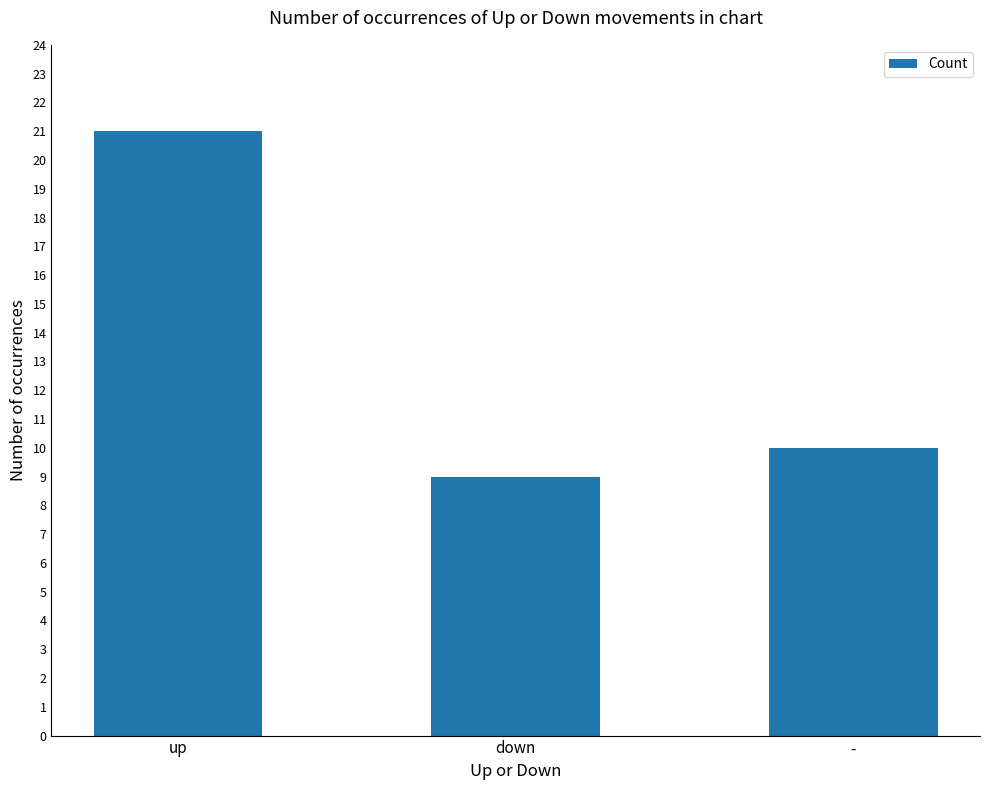

The chart shows a value of 10 at -. True or false?

True